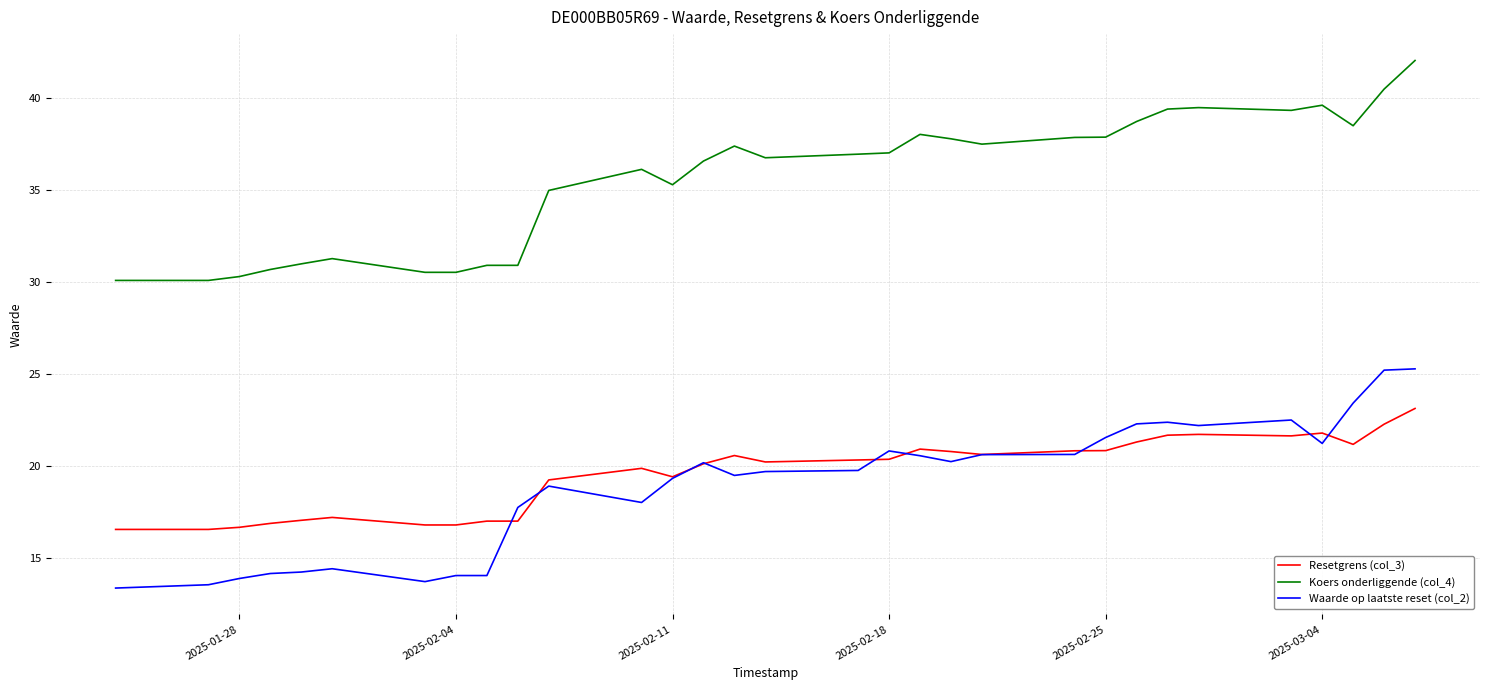

Rank the series by their maximum value, from lowest to highest.

Resetgrens (col_3), Waarde op laatste reset (col_2), Koers onderliggende (col_4)